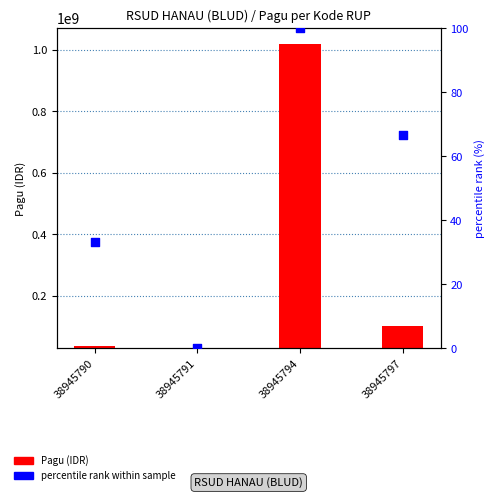

Which series contains the highest Y value?

Pagu (IDR)